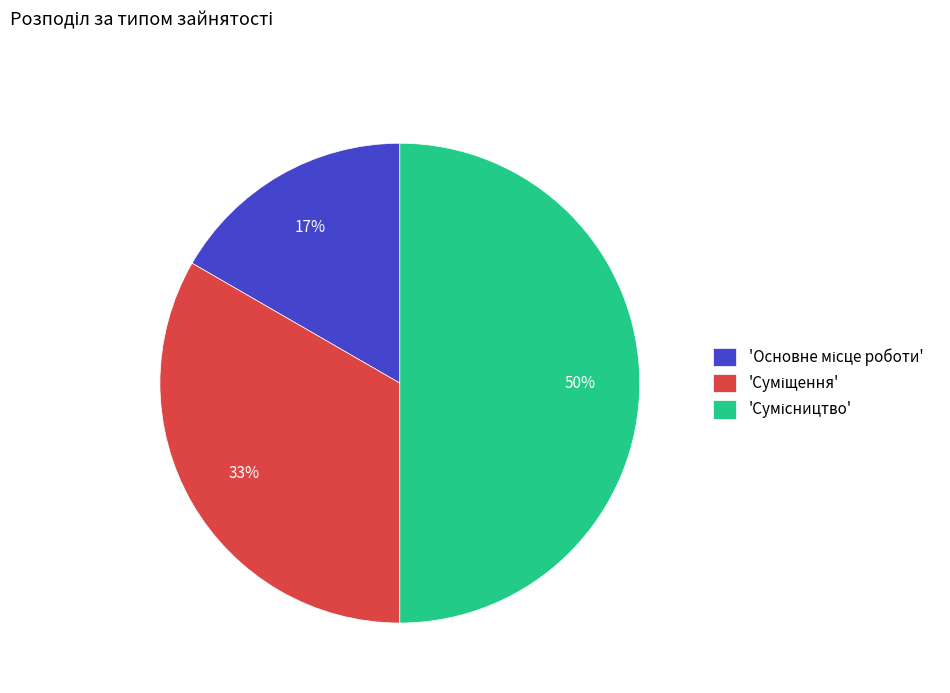

To the nearest percent, what is the difference between the largest and smallest slice percentages?

33%